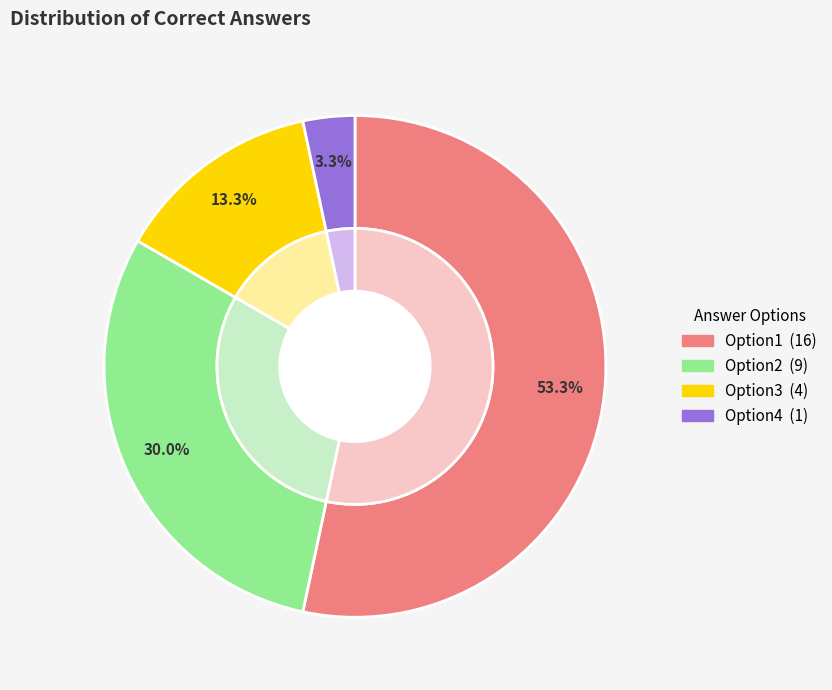

True or false: Option1 accounts for 47% of the total.

False